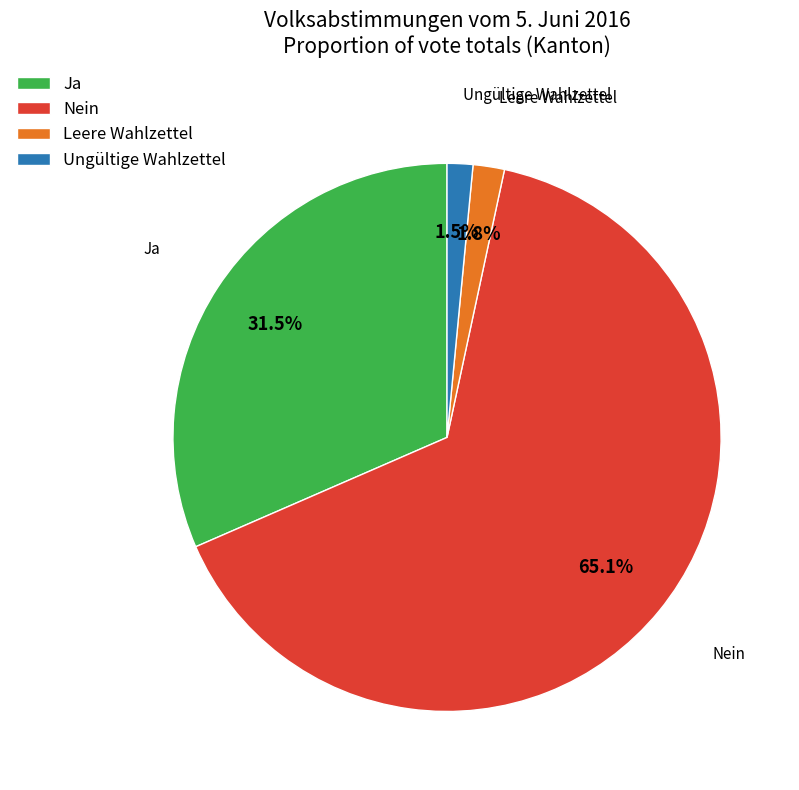

Does Ungültige Wahlzettel account for over 50% of the chart?

No